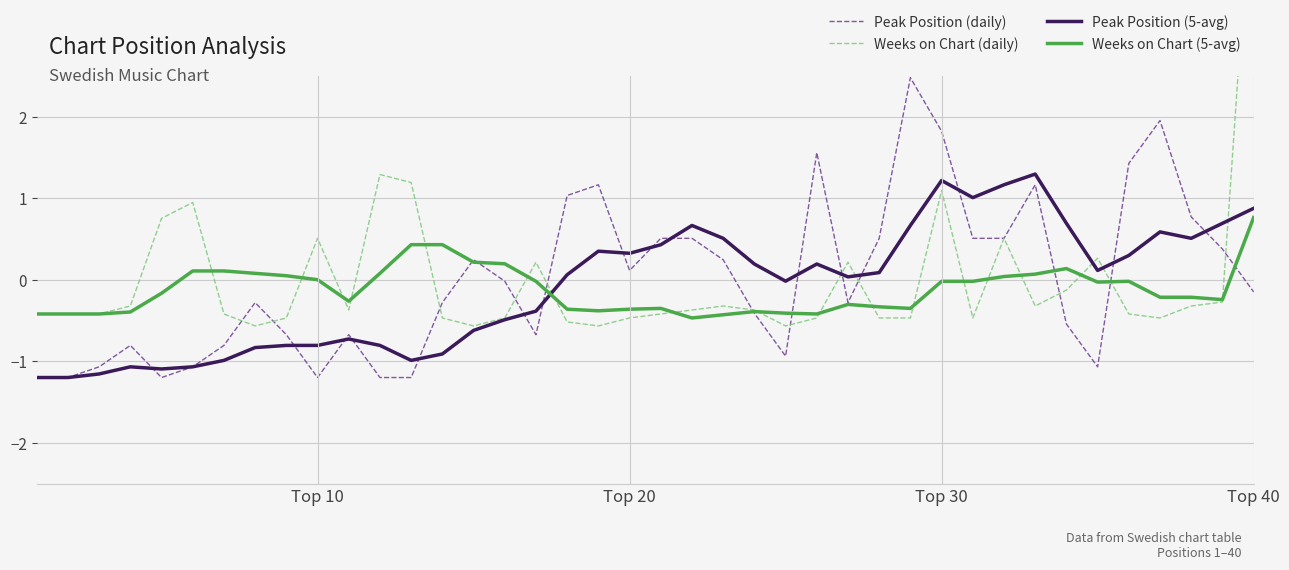

What is the average value of the Peak Position (5-avg) series?

-0.1